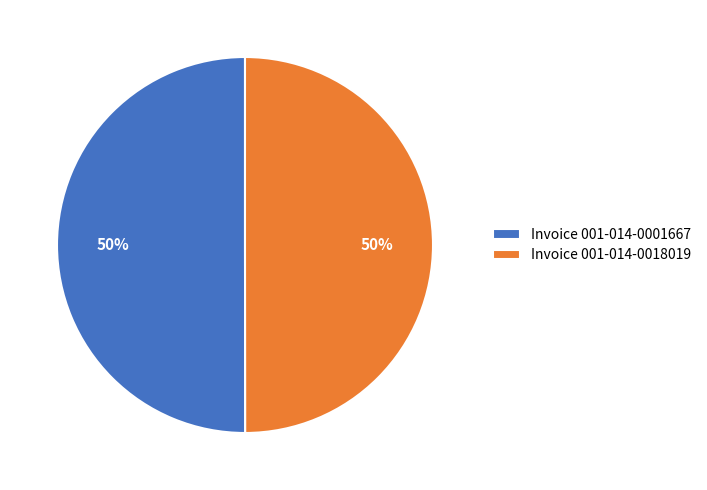

True or false: Invoice 001-014-0018019 accounts for 44% of the total.

False